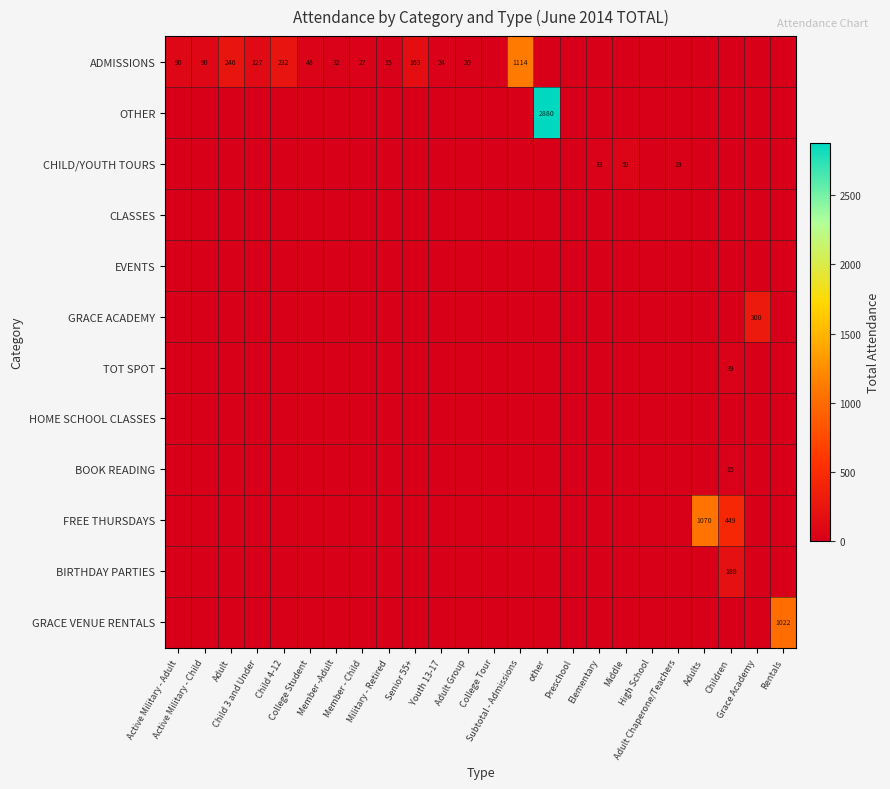

How many values in GRACE ACADEMY are above zero?

1